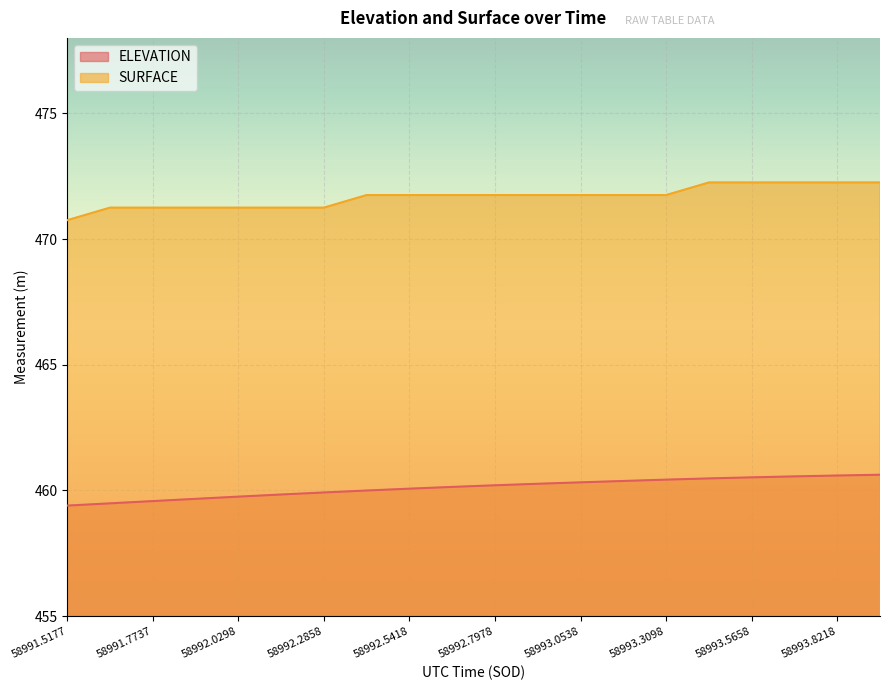

What is the sum of all SURFACE values?

9433.5